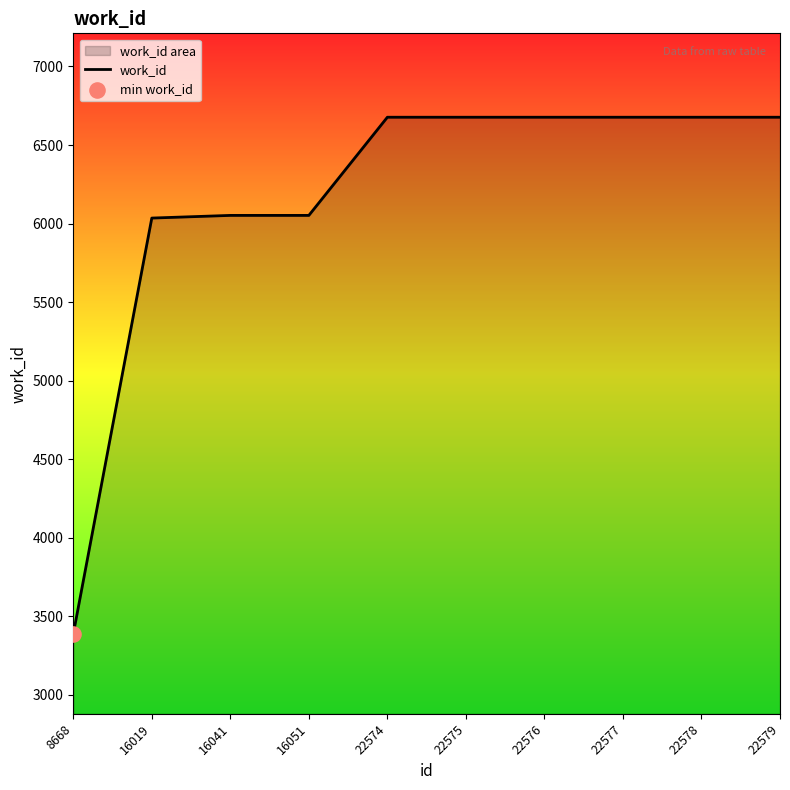

Approximately how many times larger is the value at 22579 compared to 22578?

1.0